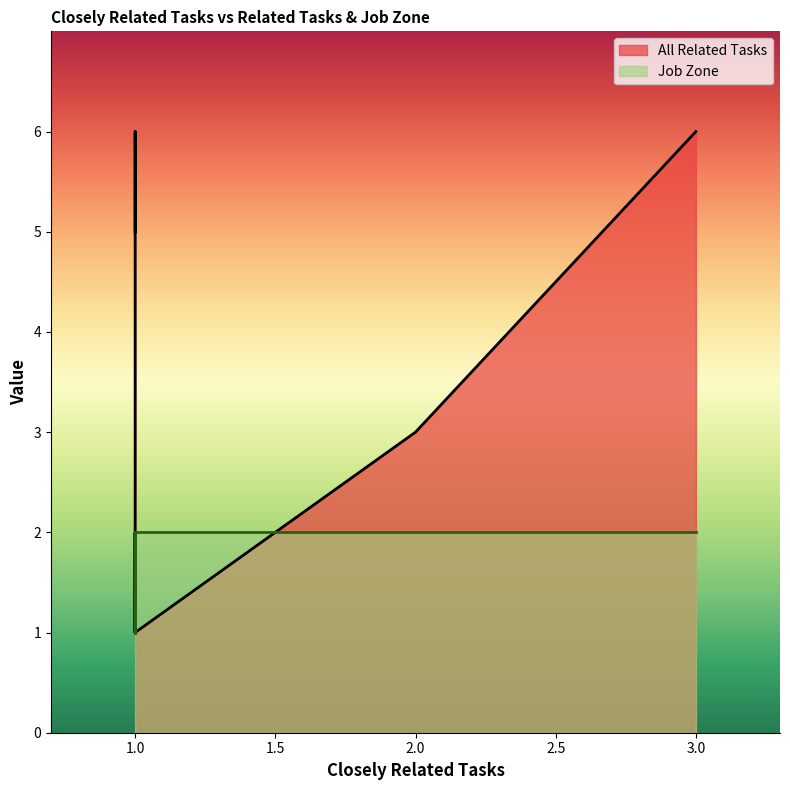

Where is the first local minimum for All Related Tasks?

1